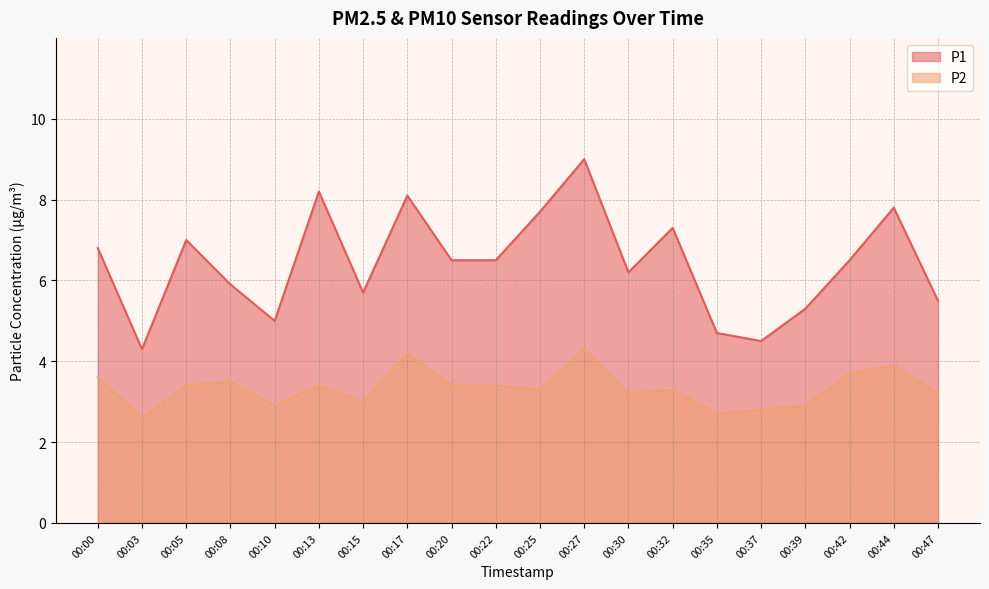

Rank the series at 00:47 from lowest to highest value.

P2, P1